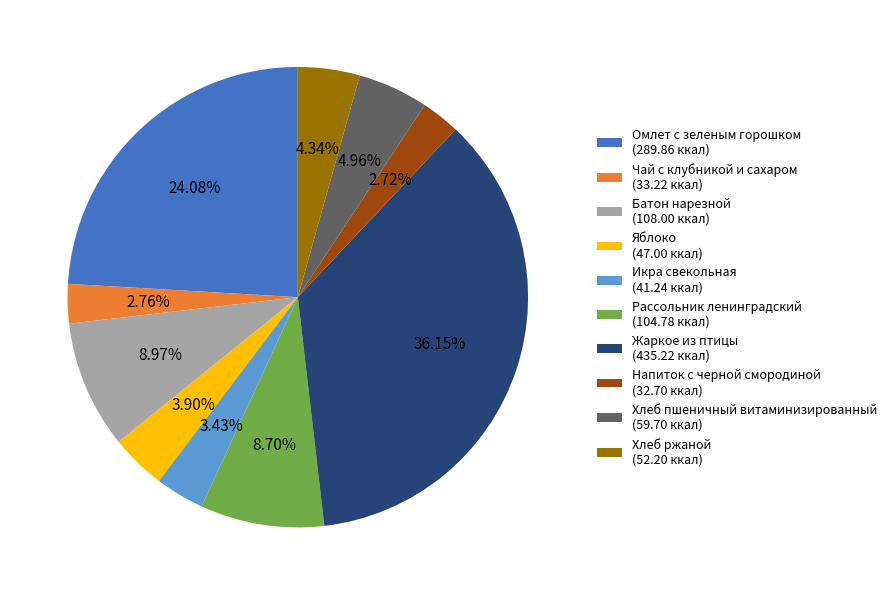

To the nearest percent, what percentage of the pie is Омлет с зеленым горошком?

24%